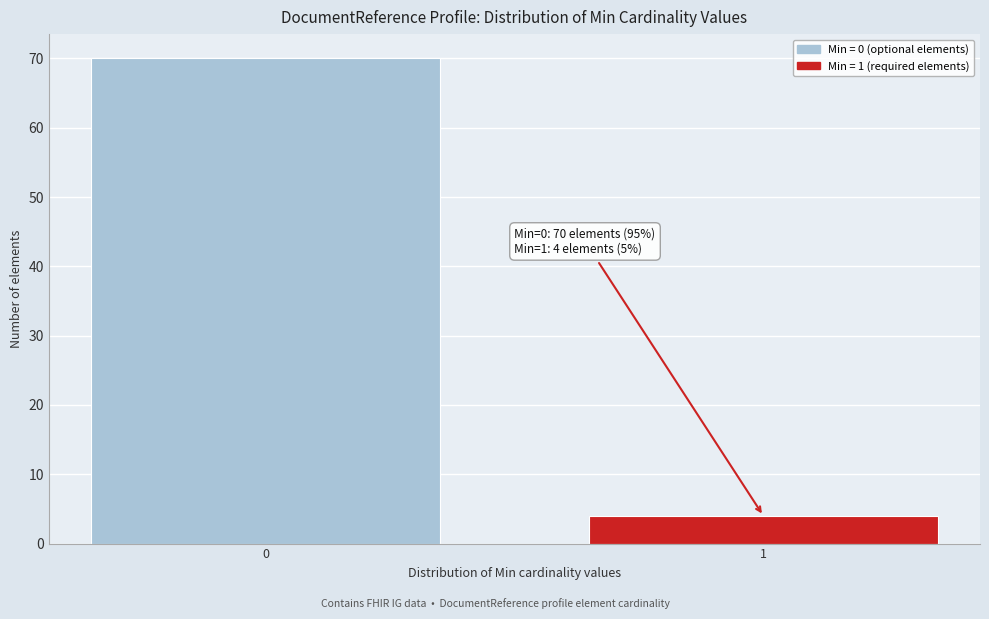

Reading left to right, what are all the values shown in this chart?

0=70	1=4